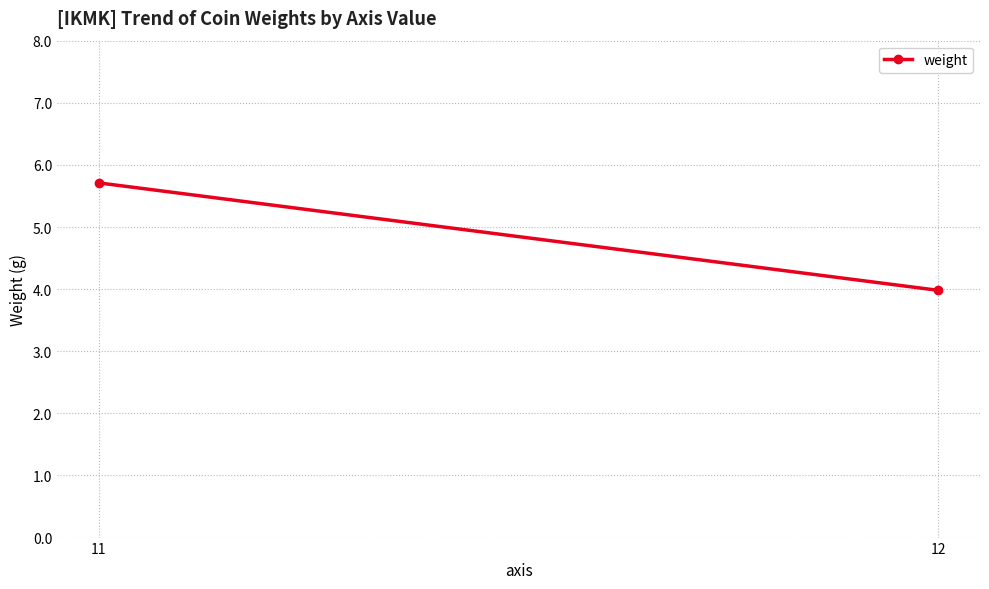

List the labels in order of value, largest first.

11, 12